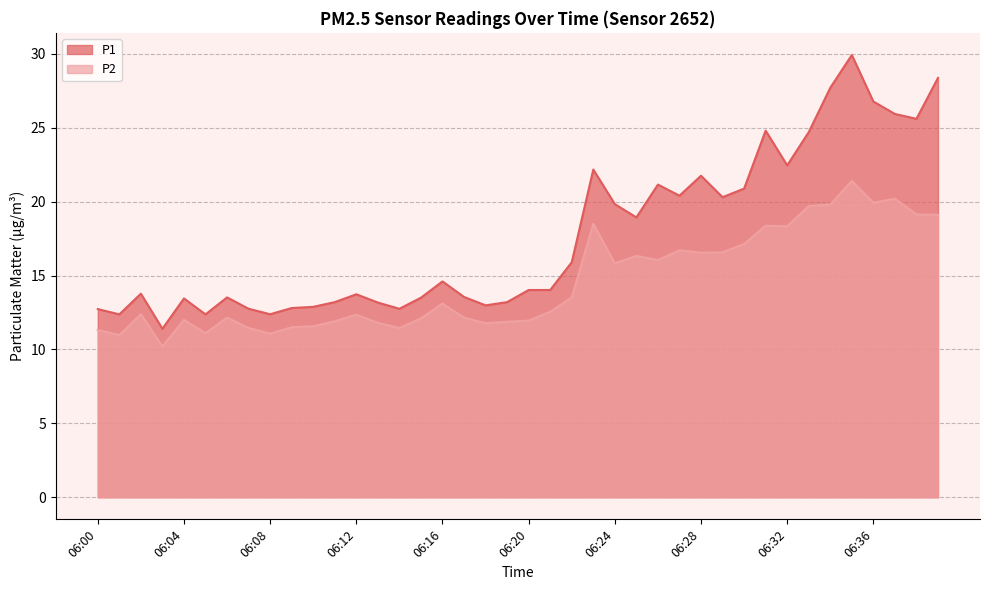

Count the number of data series in this chart.

2